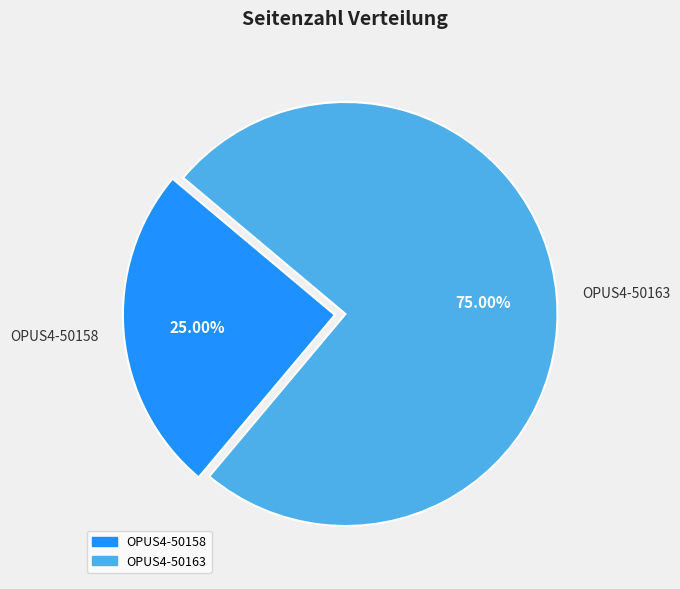

Is there any slice that represents more than half of the pie?

Yes